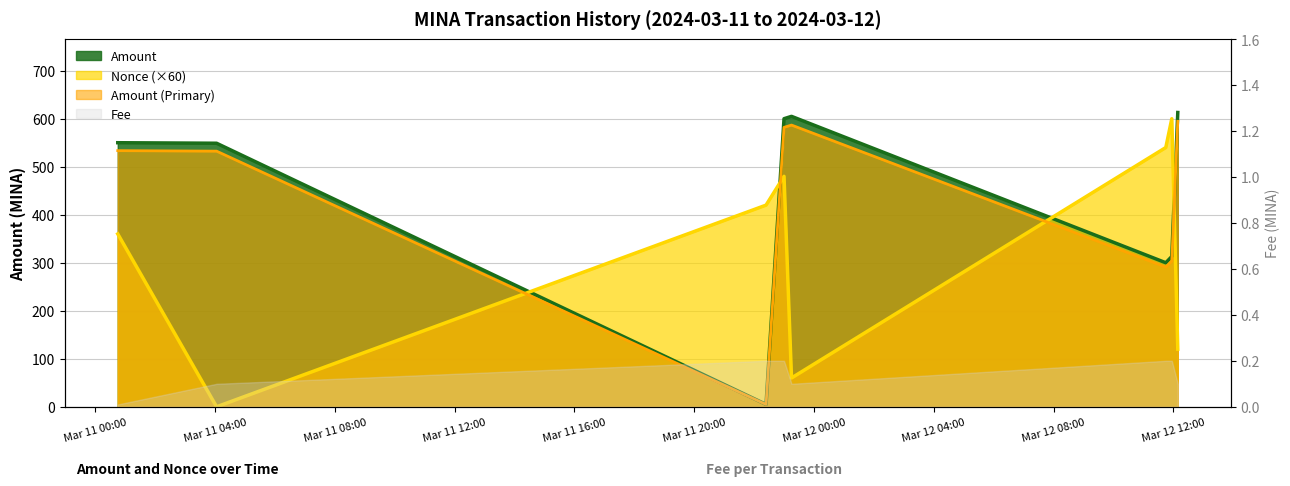

What is the label of the 1st point from the left?

2024-03-11 00:45:00